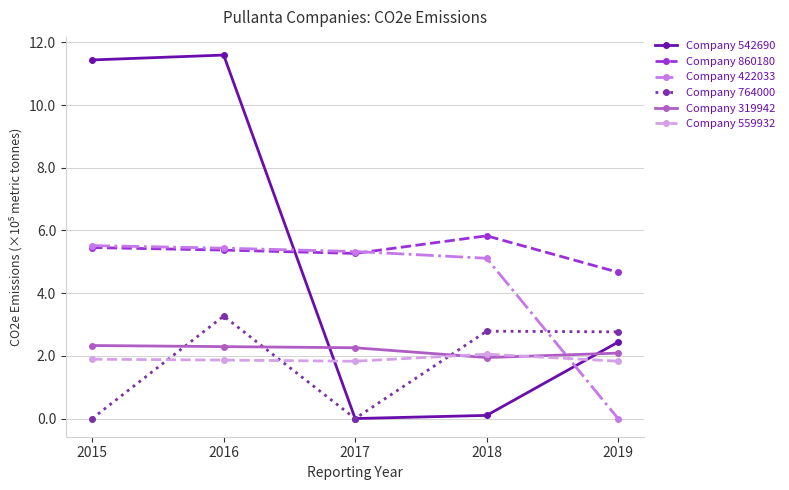

Between which two adjacent categories do Company 422033 and Company 860180 first intersect?

2017 and 2018